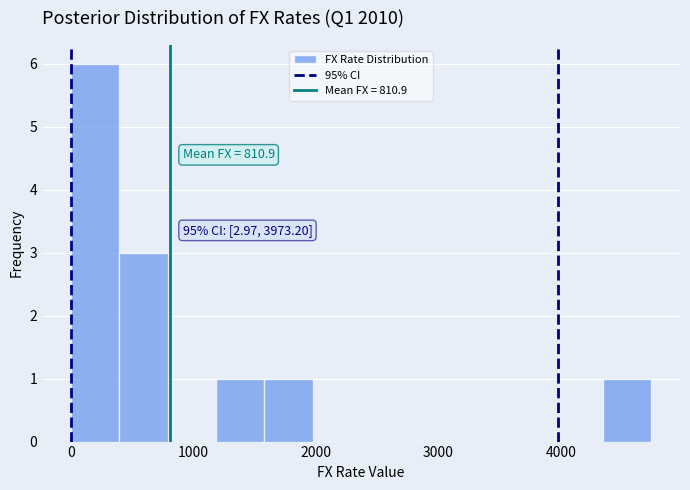

Around what value on the x-axis is the tallest bar? Give the approximate position of its centre, as read against the axis.

200